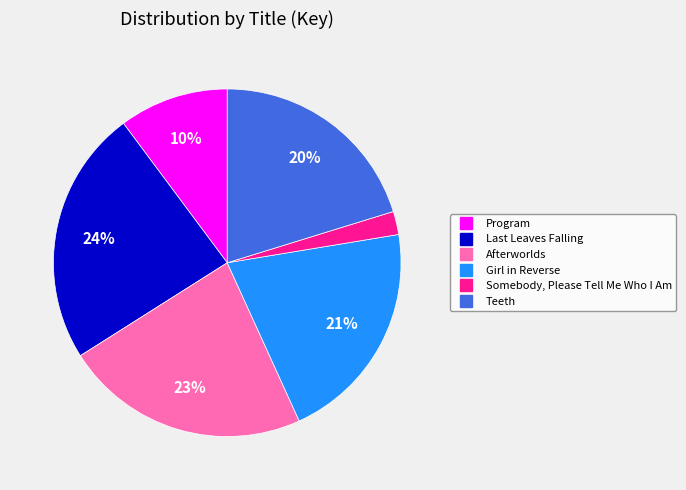

Combined, do Teeth and Program account for over 50%?

No